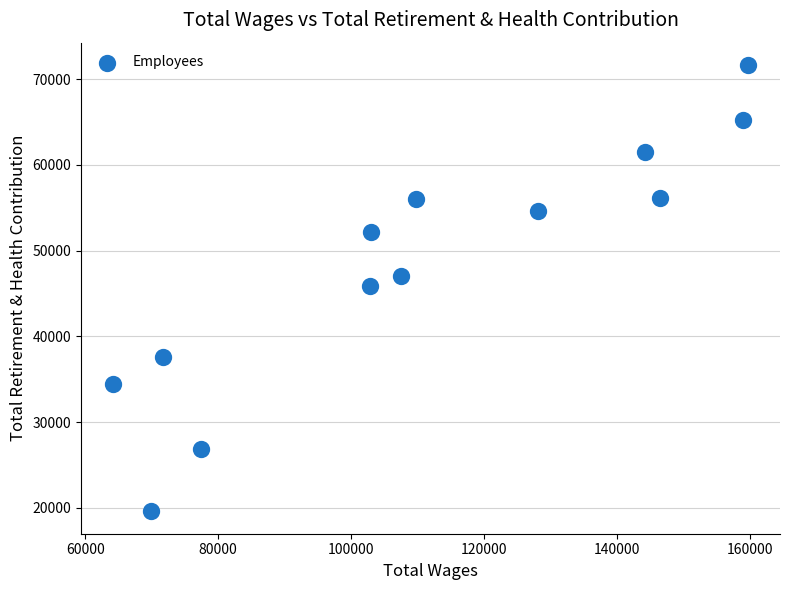

What is the range of Y values (max minus min)?

52067